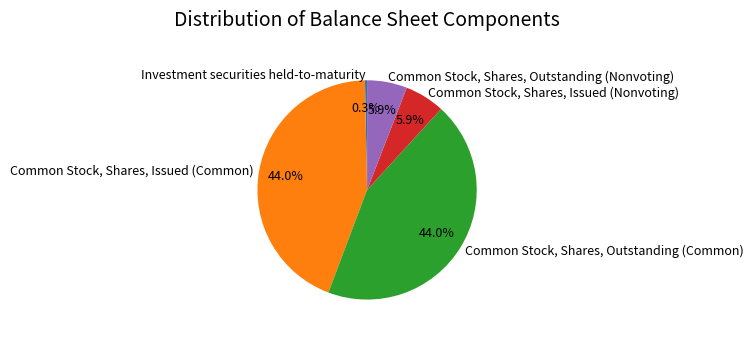

Is Investment securities held-to-maturity the majority of the pie?

No